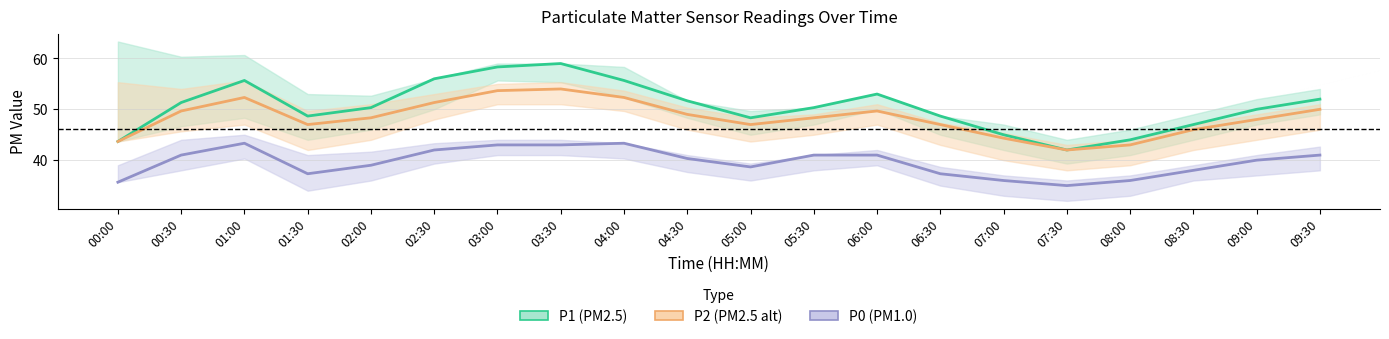

Reading left to right, transcribe all the data shown in this chart.

P1: 00:00=43.7	00:30=51.3	01:00=55.7	01:30=48.7	02:00=50.3	02:30=56.0	03:00=58.3	03:30=59.0	04:00=55.7	04:30=51.7	05:00=48.3	05:30=50.3	06:00=53.0	06:30=48.7	07:00=45.0	07:30=42.0	08:00=44.0	08:30=47.0	09:00=50.0	09:30=52.0
P2: 00:00=43.7	00:30=49.7	01:00=52.3	01:30=47.0	02:00=48.3	02:30=51.3	03:00=53.7	03:30=54.0	04:00=52.3	04:30=49.0	05:00=47.0	05:30=48.3	06:00=49.7	06:30=47.0	07:00=44.3	07:30=42.0	08:00=43.0	08:30=46.0	09:00=48.0	09:30=50.0
P0: 00:00=35.7	00:30=41.0	01:00=43.3	01:30=37.3	02:00=39.0	02:30=42.0	03:00=43.0	03:30=43.0	04:00=43.3	04:30=40.3	05:00=38.7	05:30=41.0	06:00=41.0	06:30=37.3	07:00=36.0	07:30=35.0	08:00=36.0	08:30=38.0	09:00=40.0	09:30=41.0